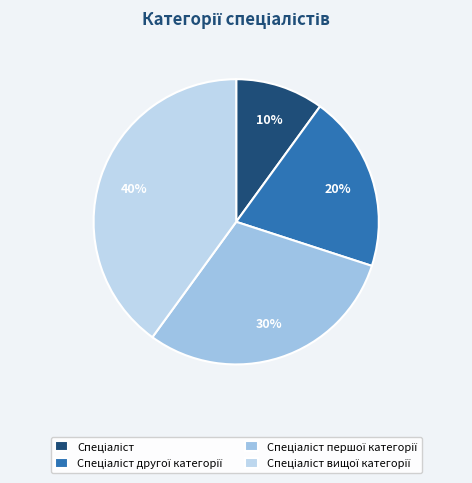

Which has a higher value, Спеціаліст другої категорії or Спеціаліст вищої категорії?

Спеціаліст вищої категорії